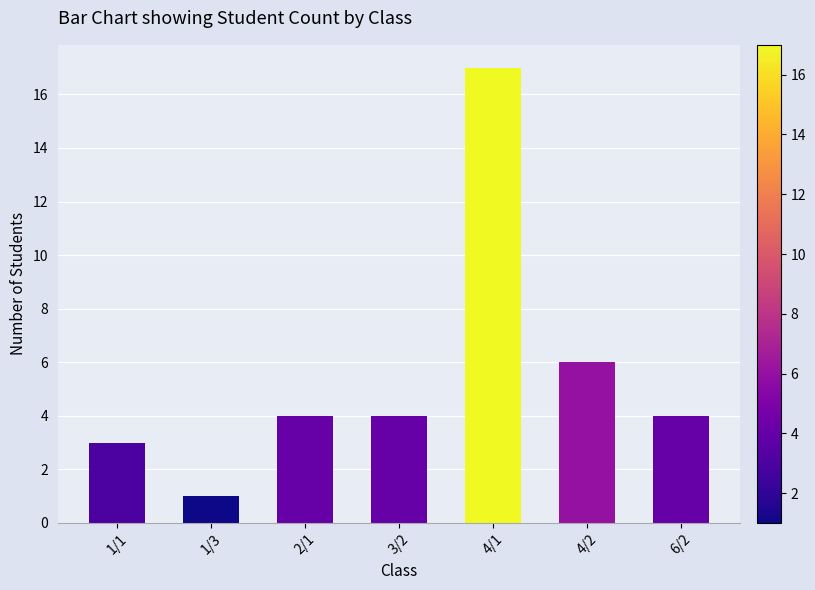

What position from the right is 1/1?

7